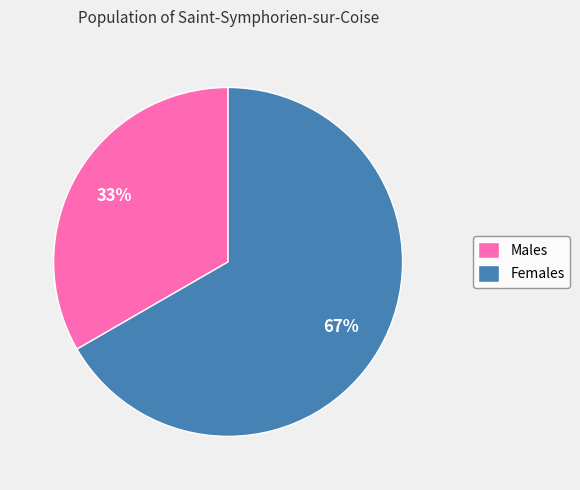

How many slices are in this pie chart?

2